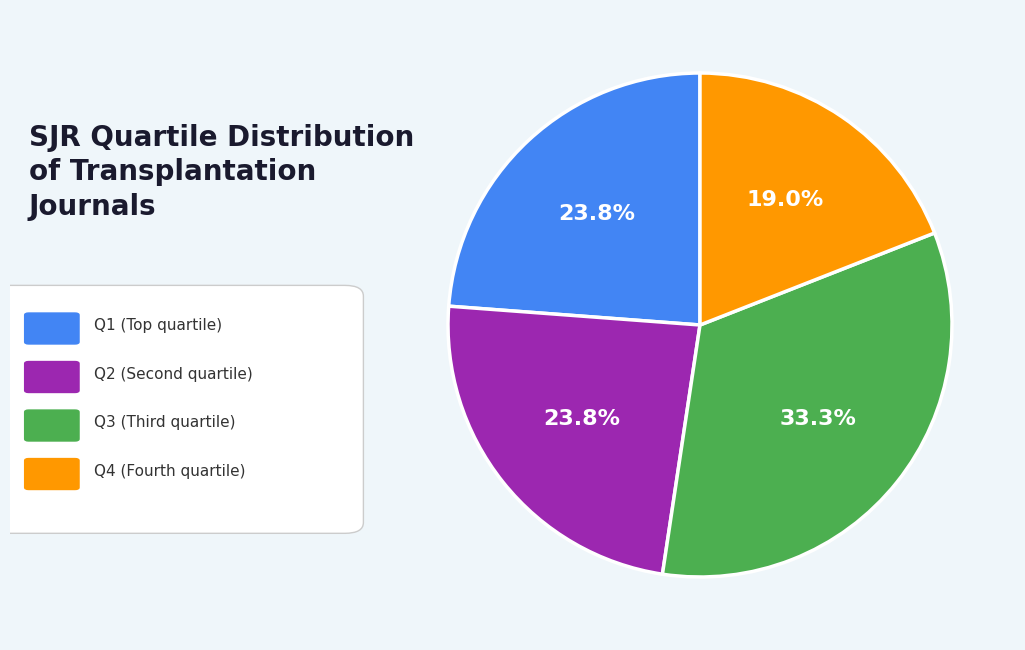

Count the number of slices in the pie.

4